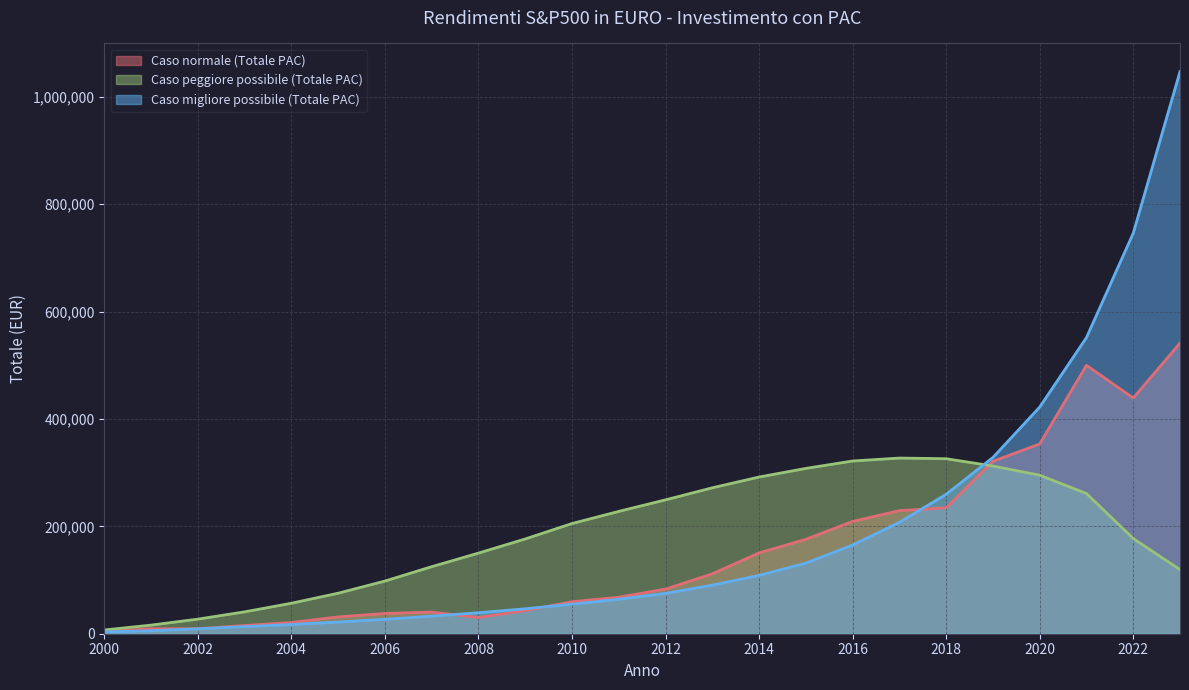

List the series in order of their peak value, lowest first.

Caso peggiore possibile (Totale PAC), Caso normale (Totale PAC), Caso migliore possibile (Totale PAC)